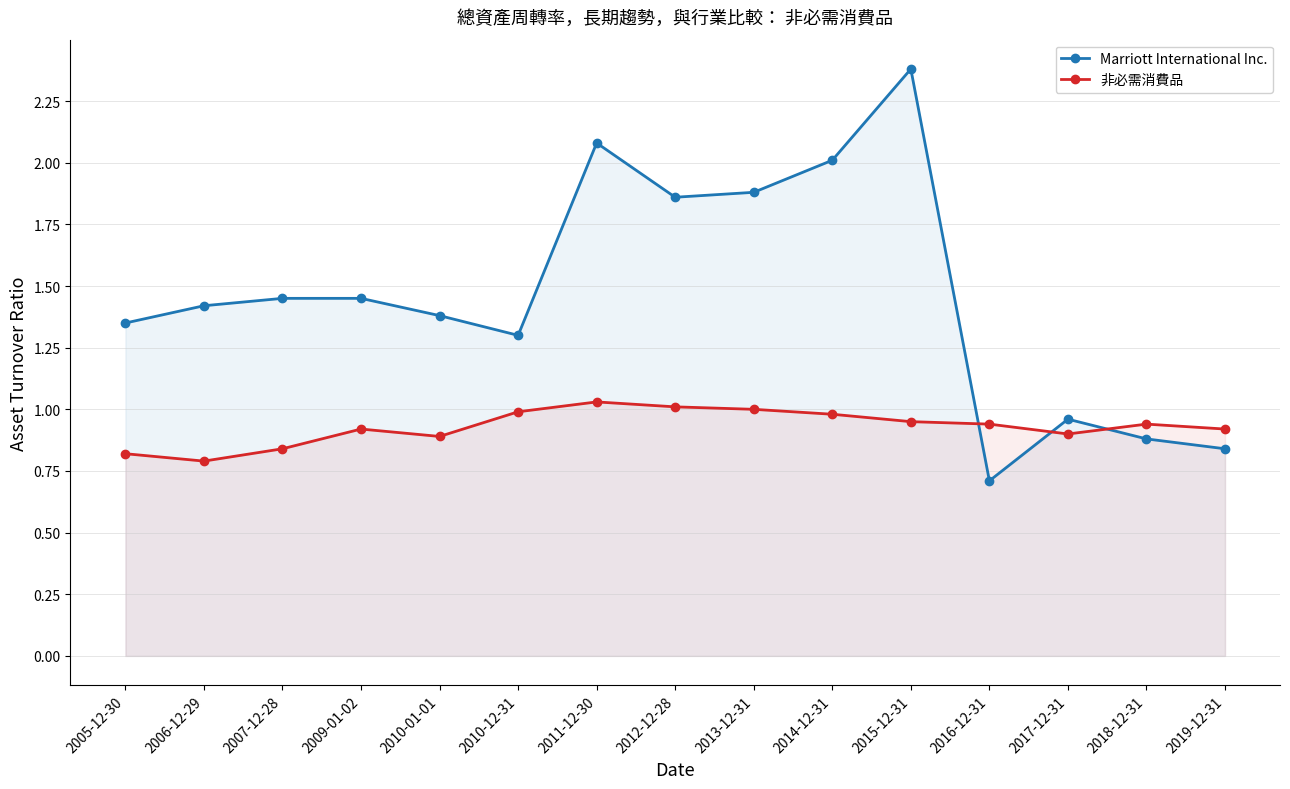

Where is the first local maximum for Marriott International Inc.?

2011-12-30